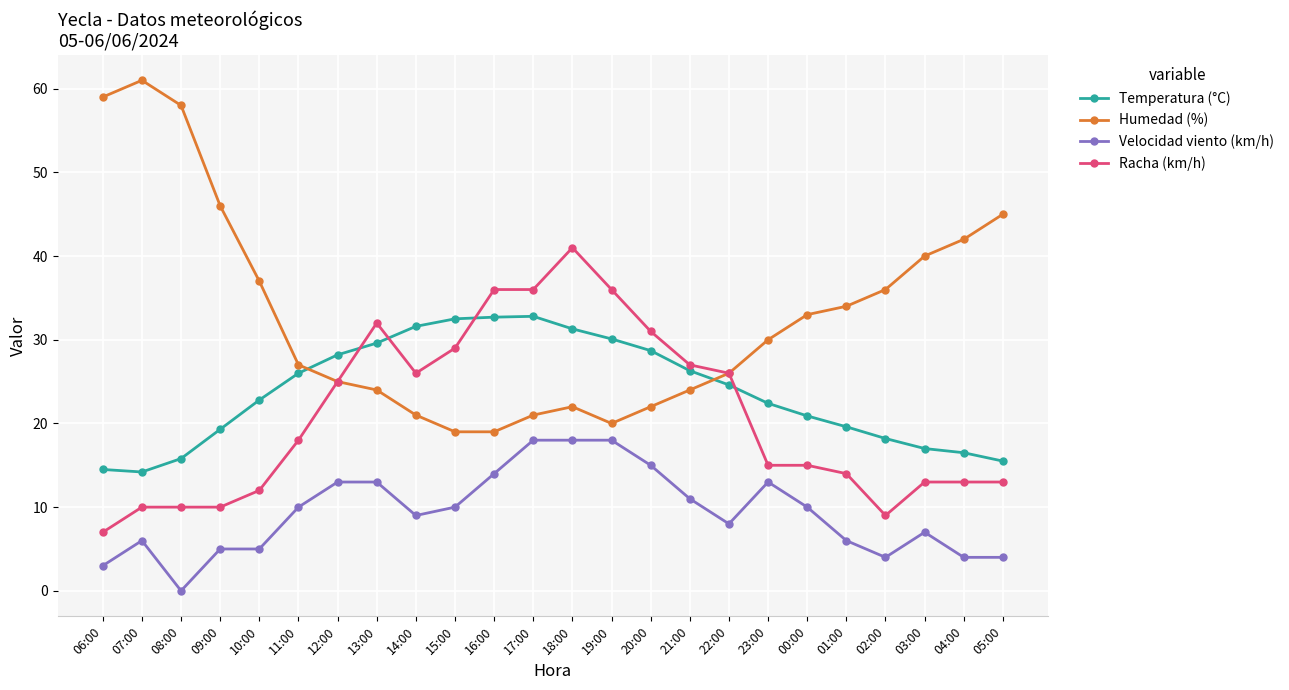

What is the value of the Humedad (%) point at the 20th from the left?

34.0